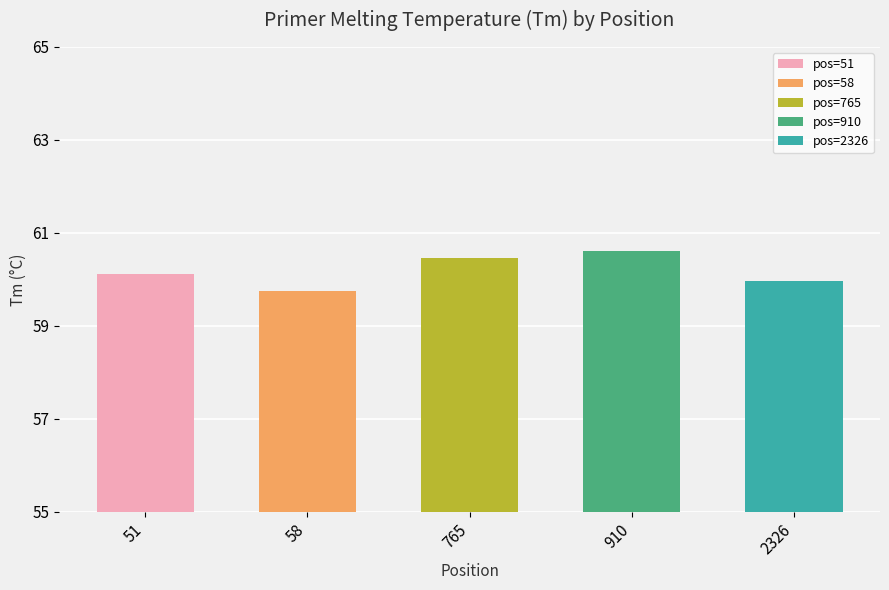

What is the minimum value shown in the chart?

59.8